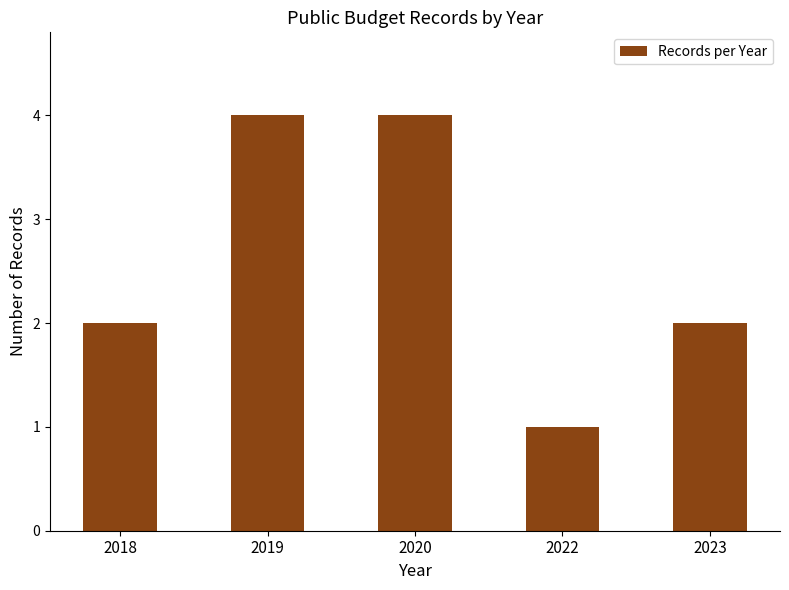

Is it true that the value at 2019 is 4?

True